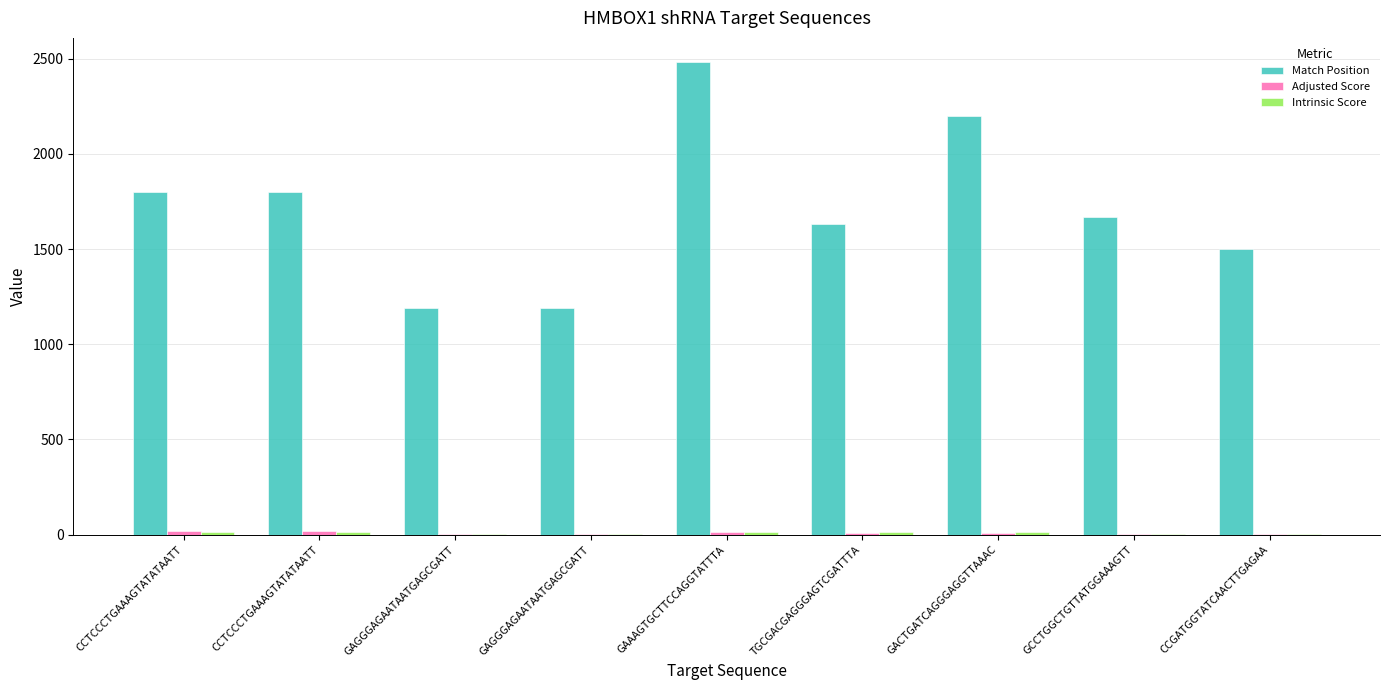

How many distinct data groups are displayed?

3